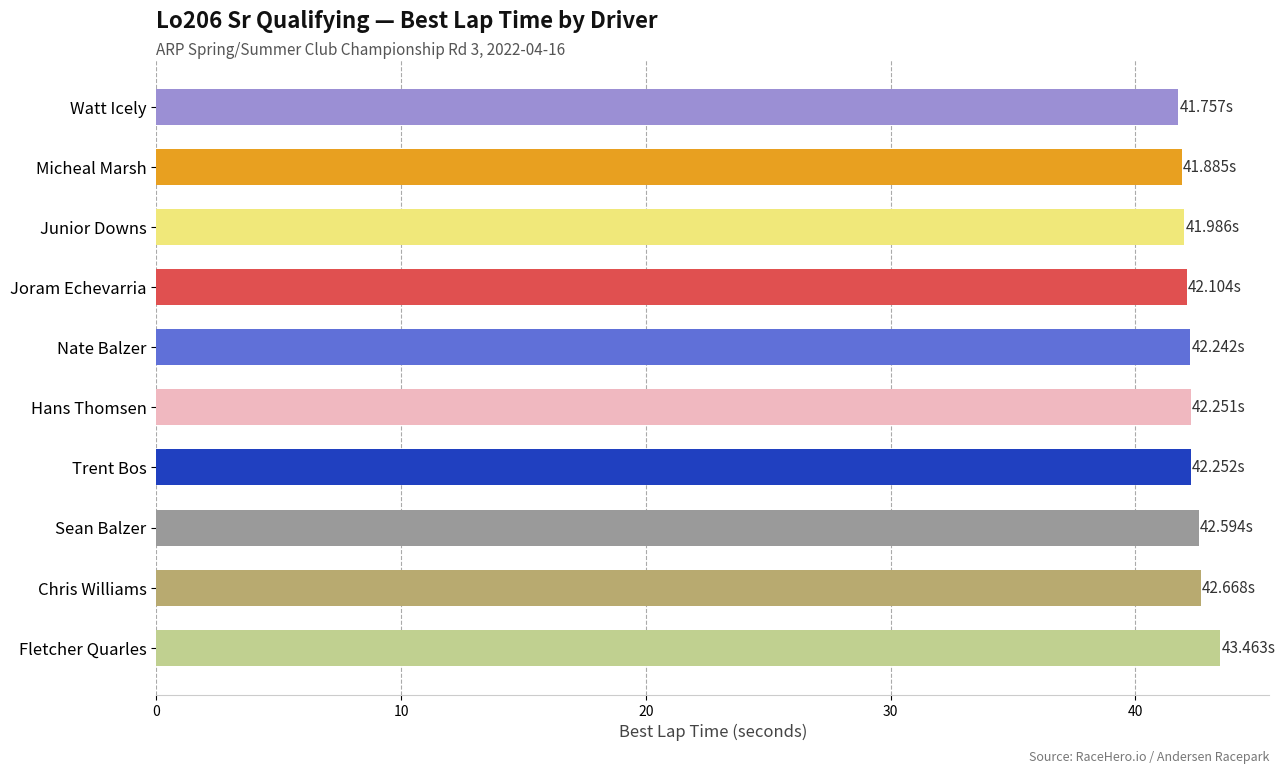

How many categories are shown in the chart?

10